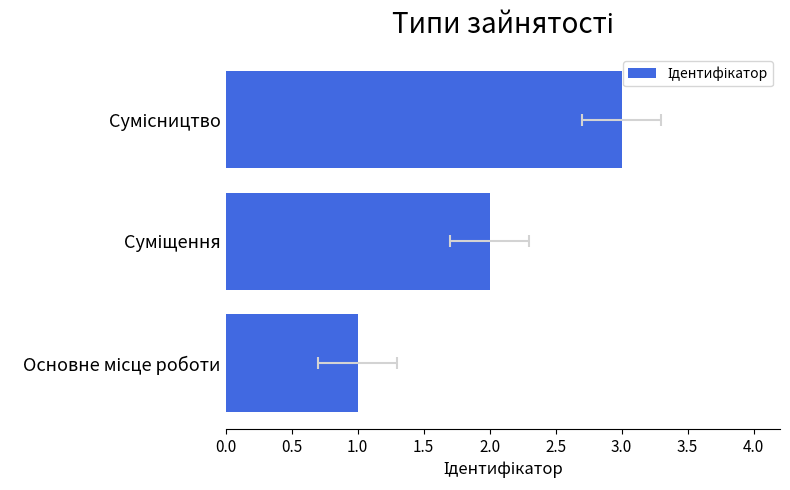

What is the minimum value shown in the chart?

1